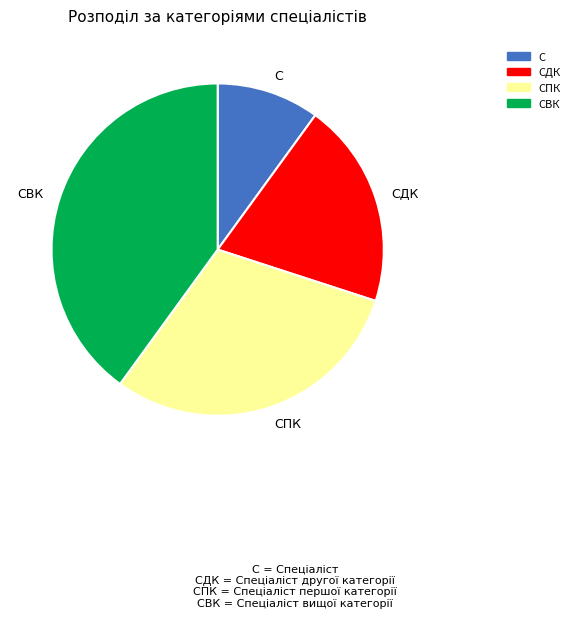

Does any single category account for the majority?

No